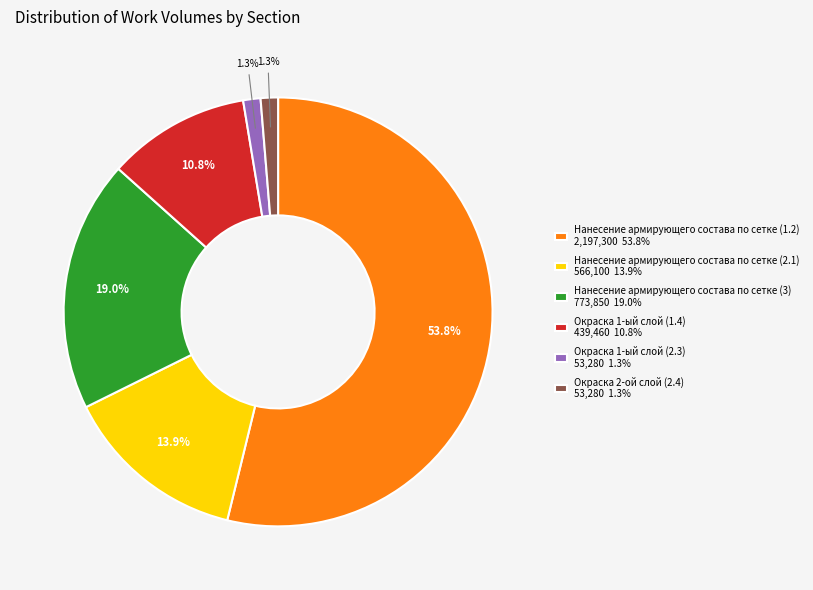

Count the number of slices in the pie.

6